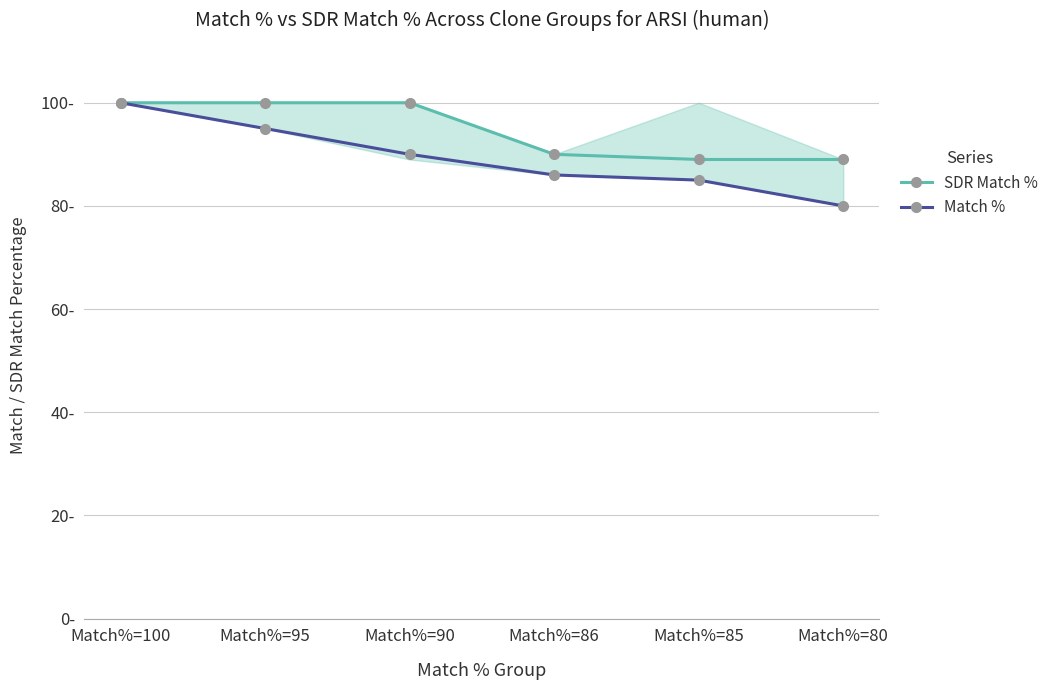

Which series changed the most between Match%=95 and Match%=86?

SDR Match %